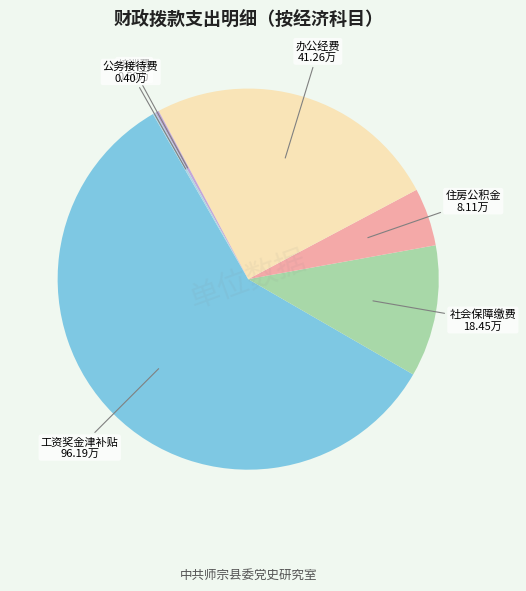

The 住房公积金 slice represents 5% of the pie. True or false?

True